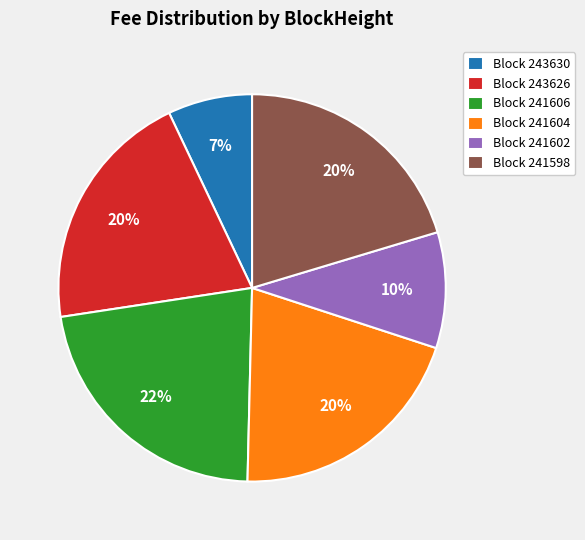

To the nearest percent, what is the difference between the largest and smallest slice percentages?

15%